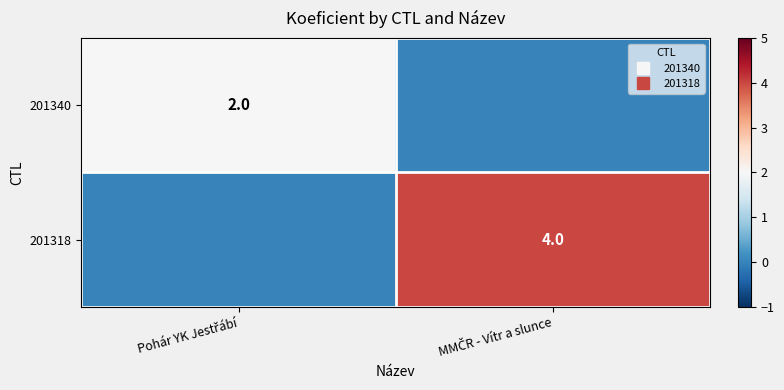

At which category does the chart reach its minimum across all series?

MMČR - Vítr a slunce